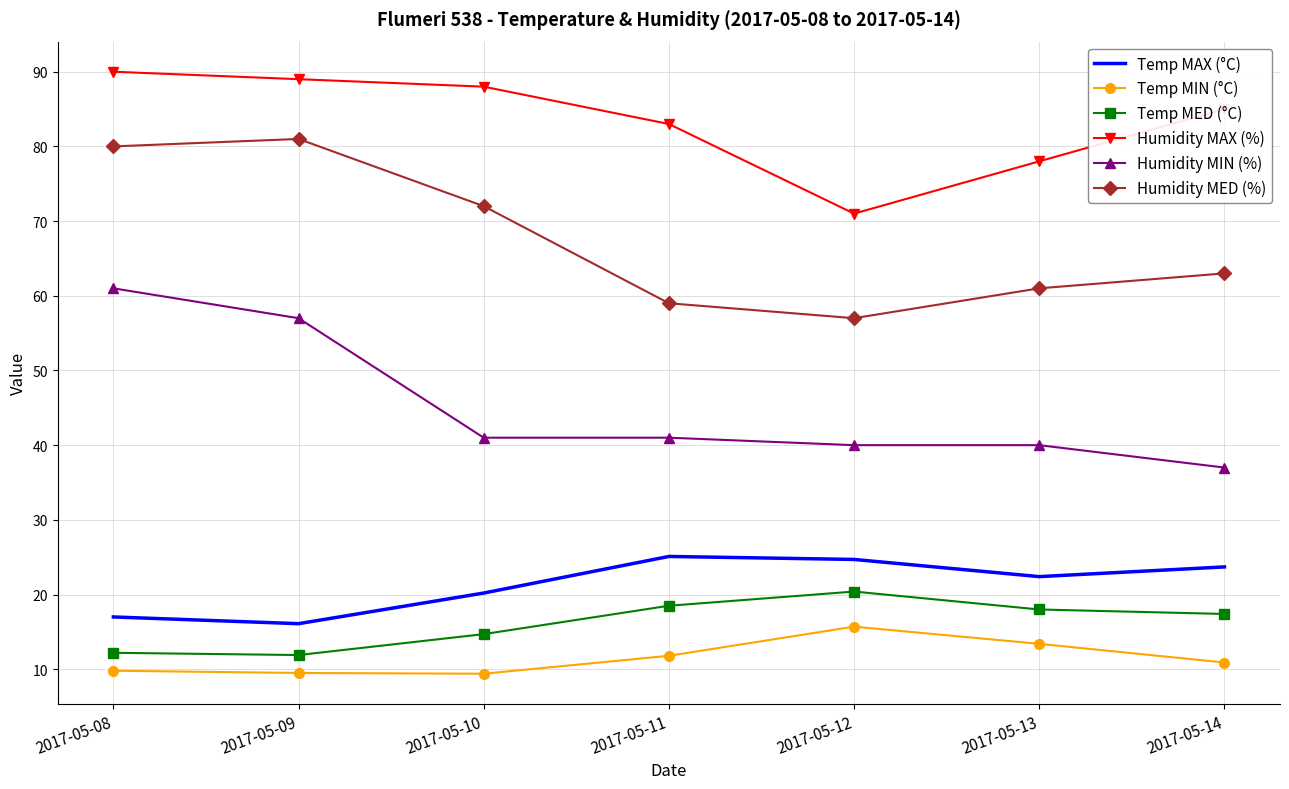

True or false: Humidity MAX (%) and Temp MAX (°C) intersect in this chart.

False